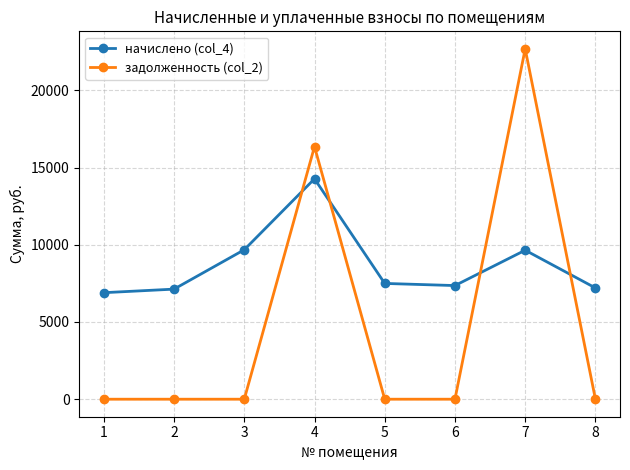

What is the highest value of the задолженность (col_2) series?

22683.4